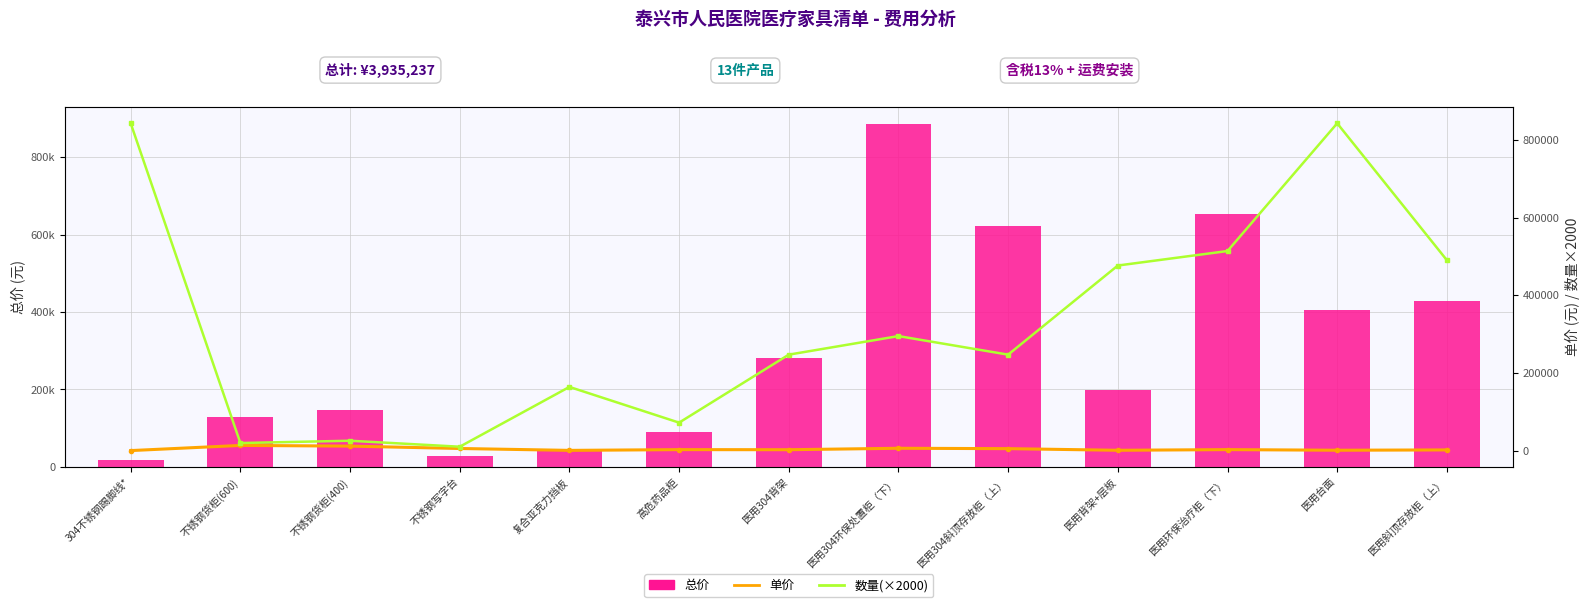

Is it true that 总价 equals 622742.4 at 医用304斜顶存放柜（上）?

True